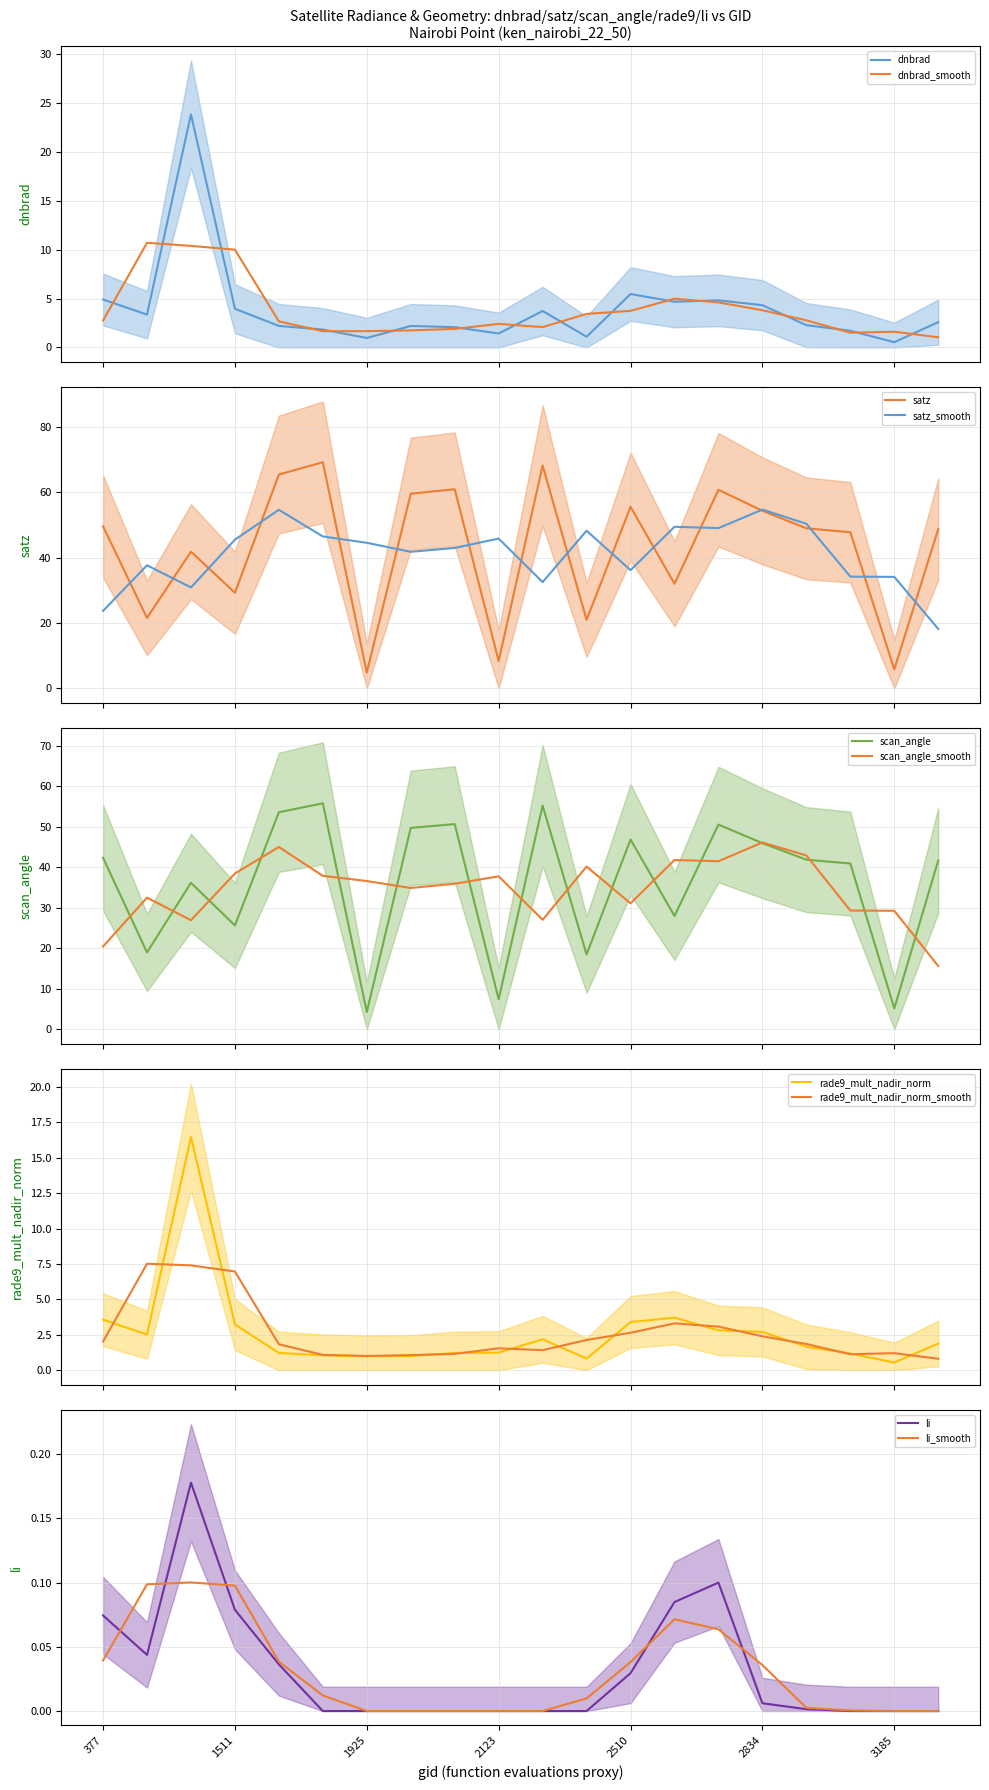

At which label is dnbrad closest to 12?

2510